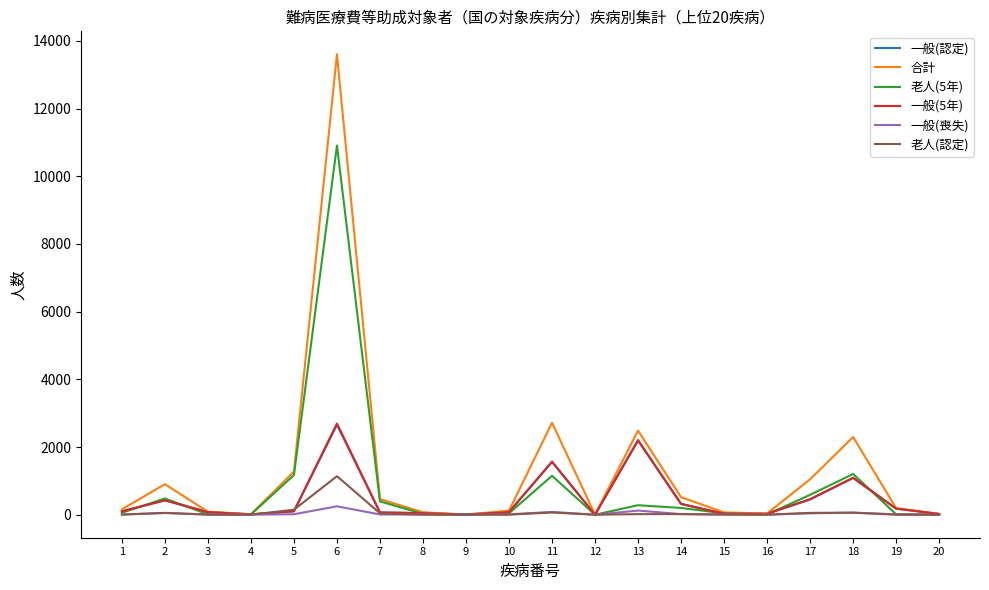

At which label is 一般(5年) closest to 1347?

11